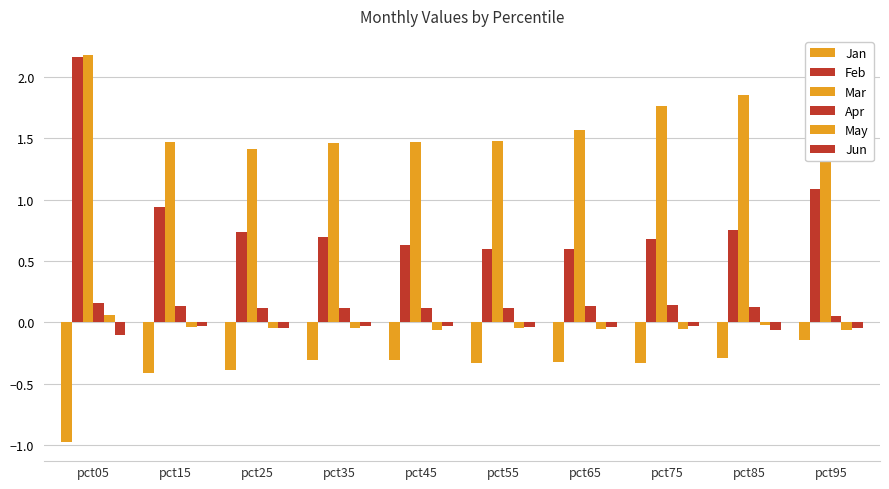

How many distinct data groups are displayed?

6